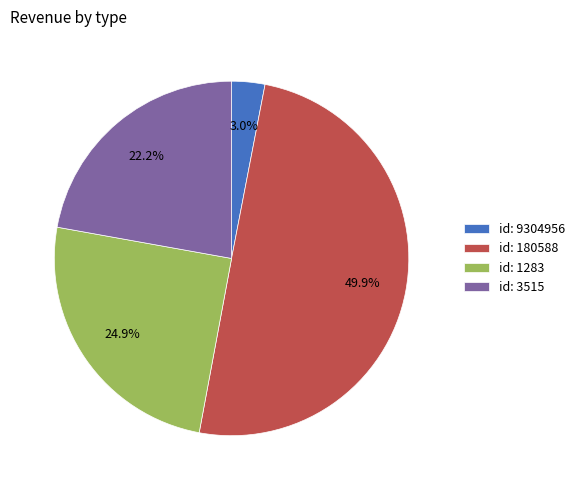

Do id: 9304956 and id: 3515 together represent more than half of the pie?

No